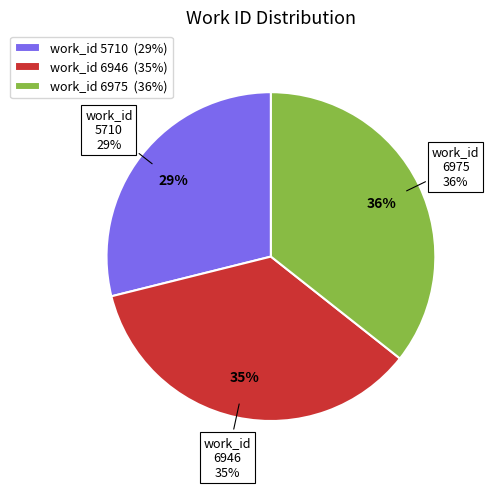

Which category has the smallest portion of the pie?

5710